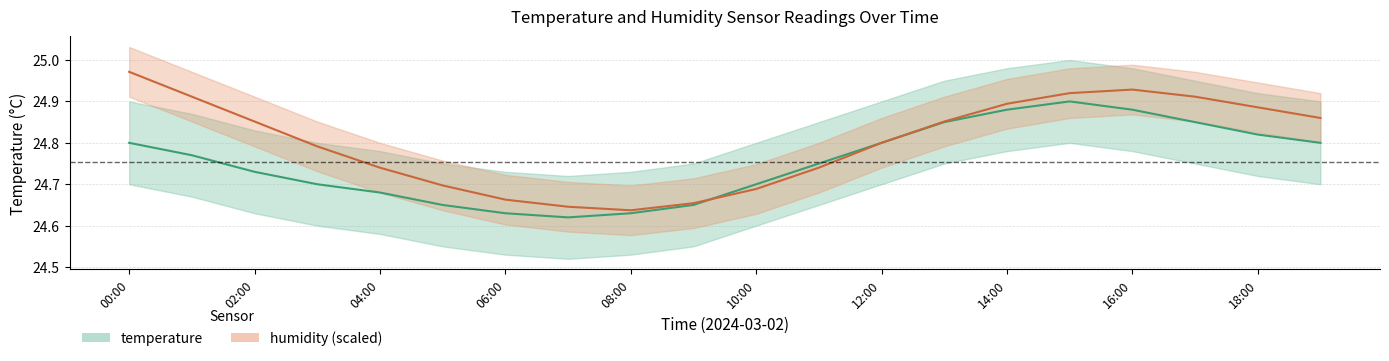

What is the minimum value for humidity?

24.6